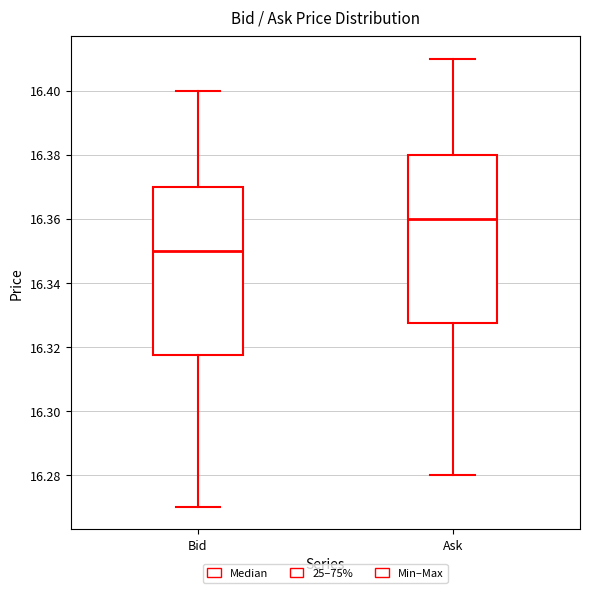

Reading left to right, transcribe this box plot: for each box, give where its median line is, the range the box spans, and where its two whiskers end, as read against the y-axis. The values are not printed on the chart, so give them approximately, as read against the axis.

Bid: median 16.350, box 16.318 to 16.370, whiskers 16.270 to 16.400
Ask: median 16.360, box 16.328 to 16.380, whiskers 16.280 to 16.410